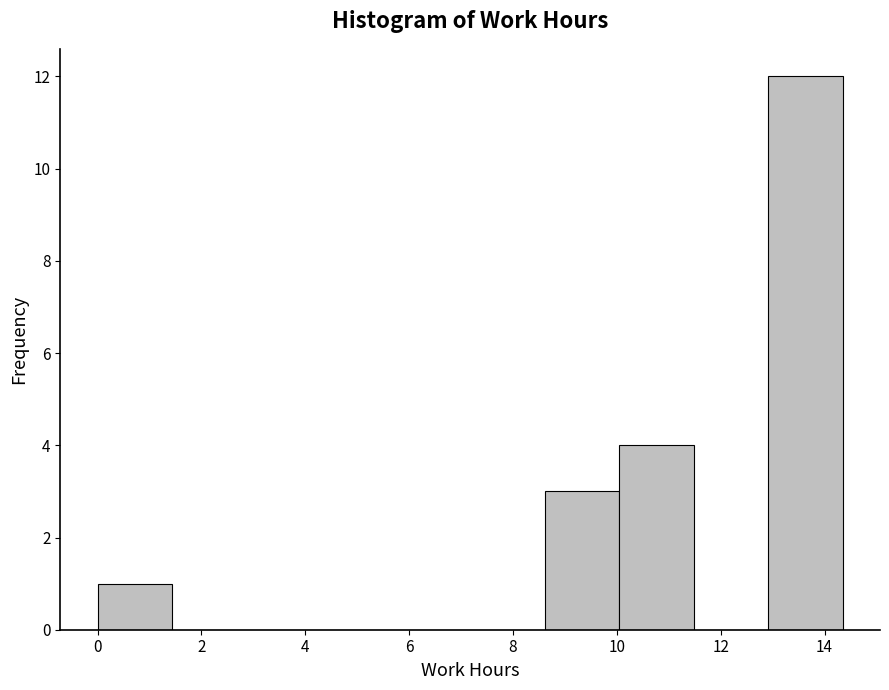

Over which range of the x-axis is the bar tallest?

13.0 to 14.4